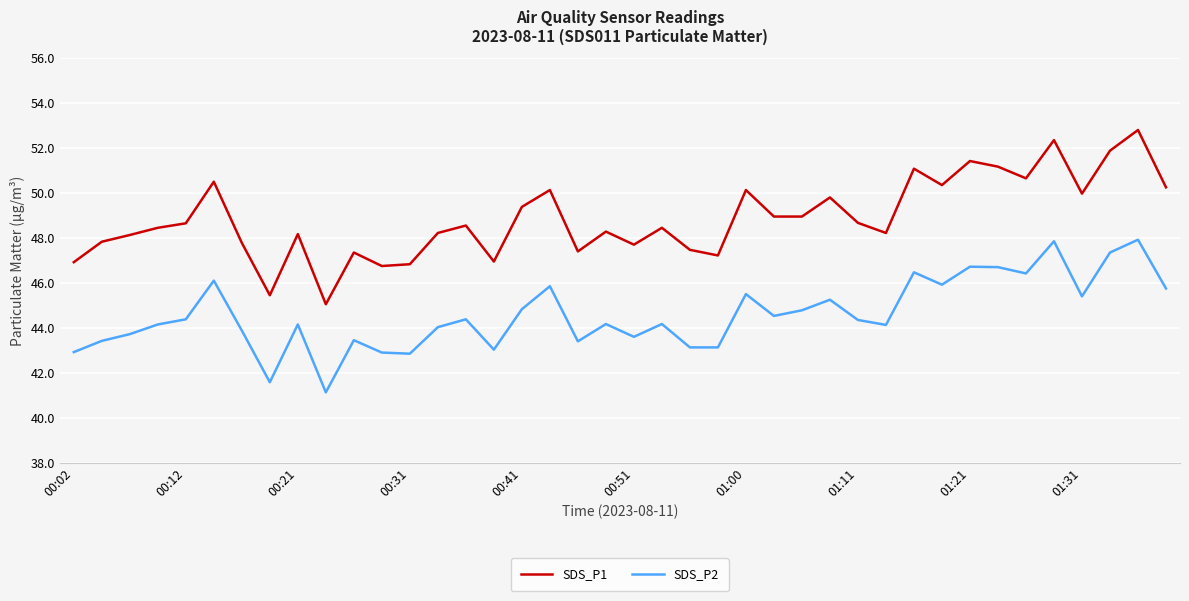

Which series has the widest spread of values?

SDS_P1